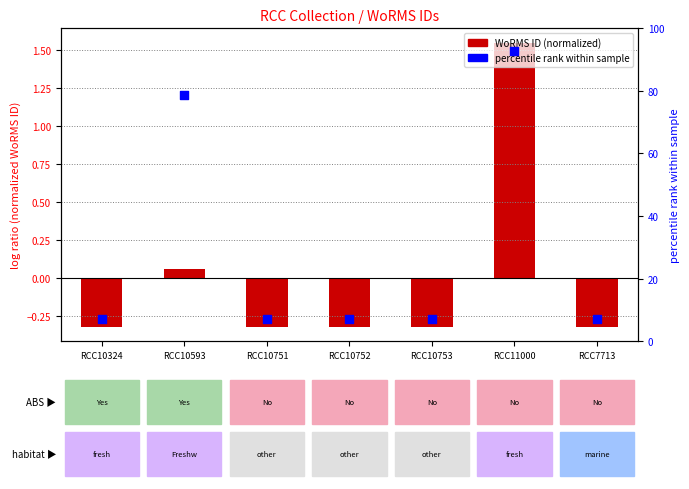

What are all the series names shown in the legend?

WoRMS ID (normalized), percentile rank